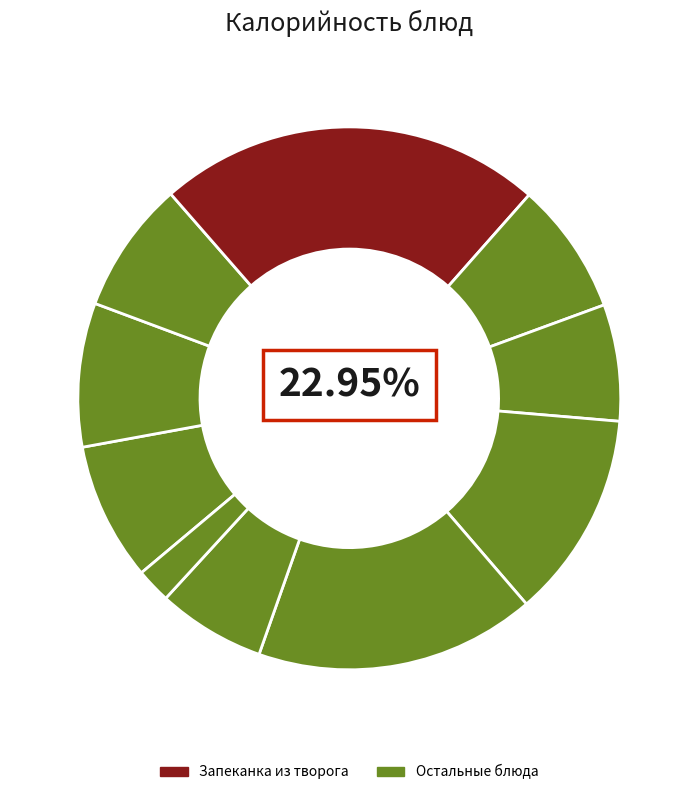

How many segments does this pie chart have?

10